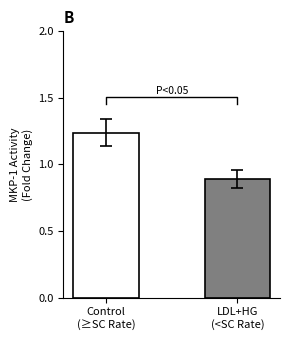

What is the change in value from Control
(≥SC Rate) to LDL+HG
(<SC Rate)?

-0.3